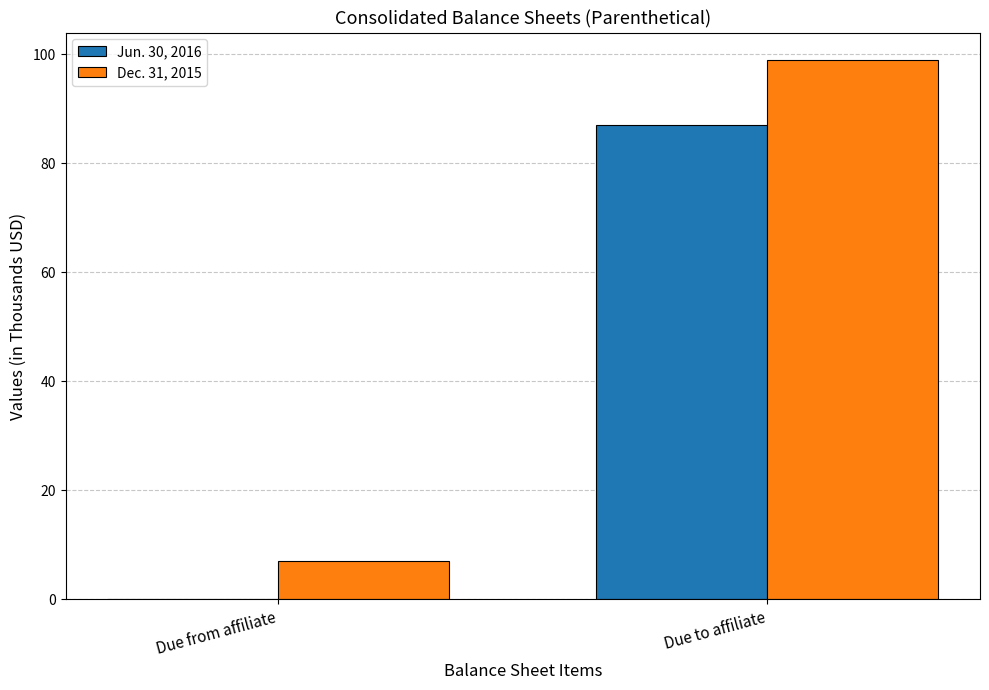

What is the sum of all Dec. 31, 2015 values?

106